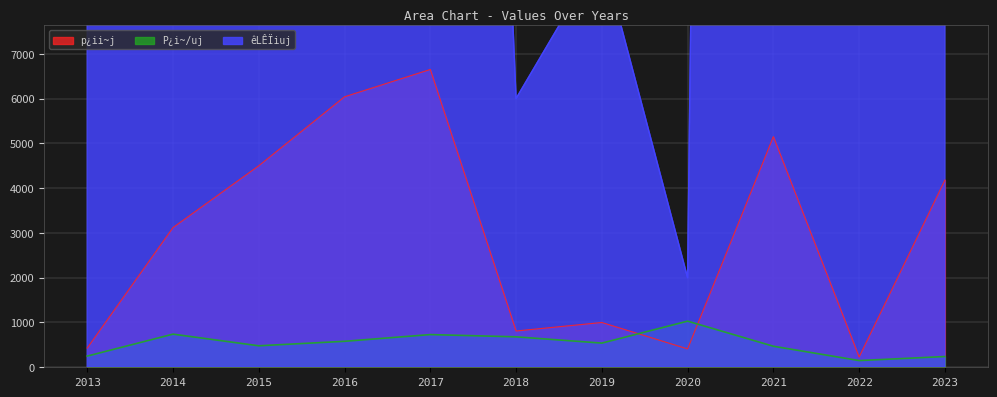

What is the average value of the p¿ii~j series?

2956